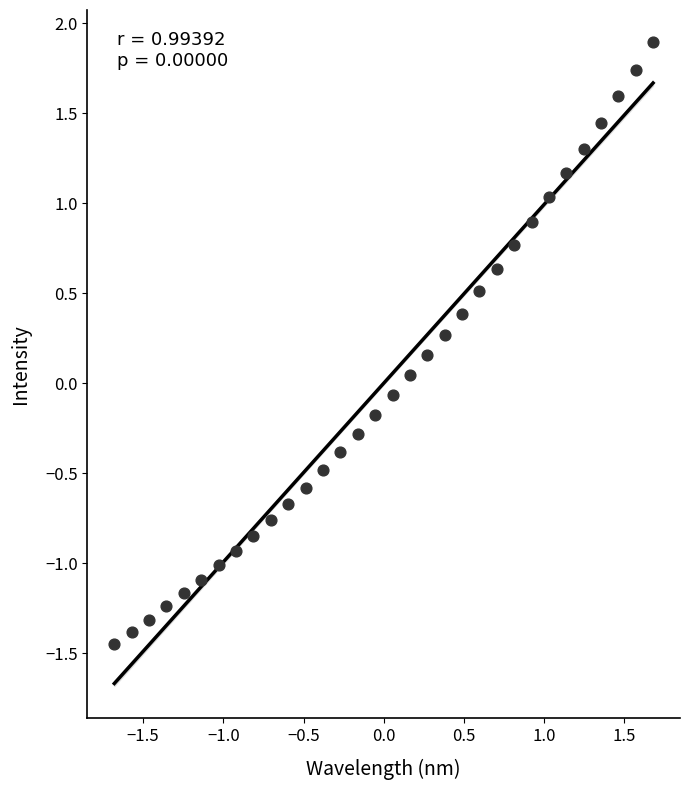

What is the range of Y values (max minus min)?

3.3